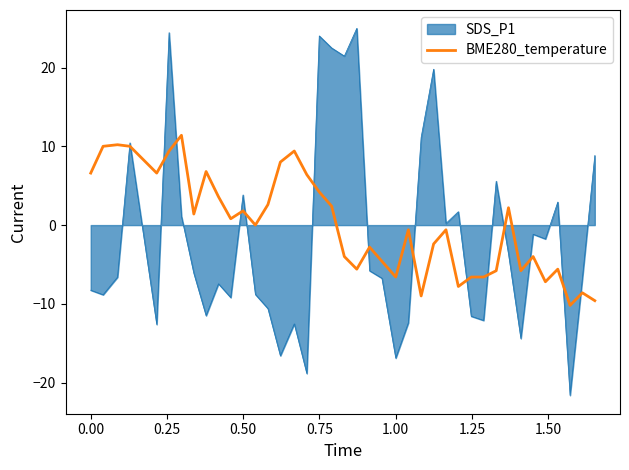

Which series has the largest range (max minus min)?

SDS_P1